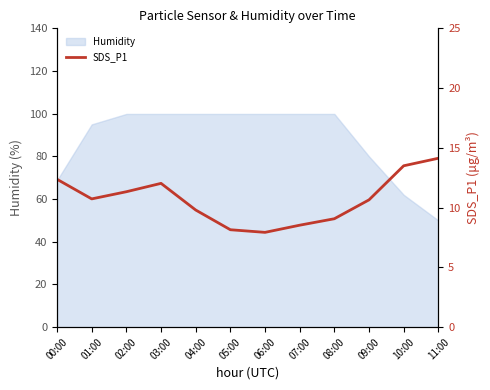

The value at 10:00 is 13.5. True or false?

True